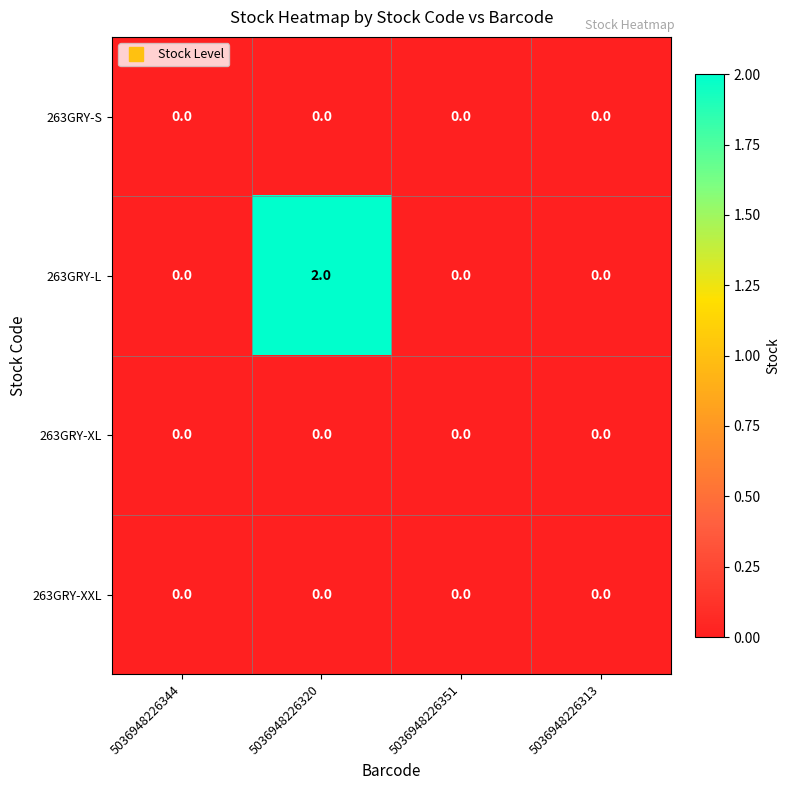

Which category has the highest value across all series?

5036948226320